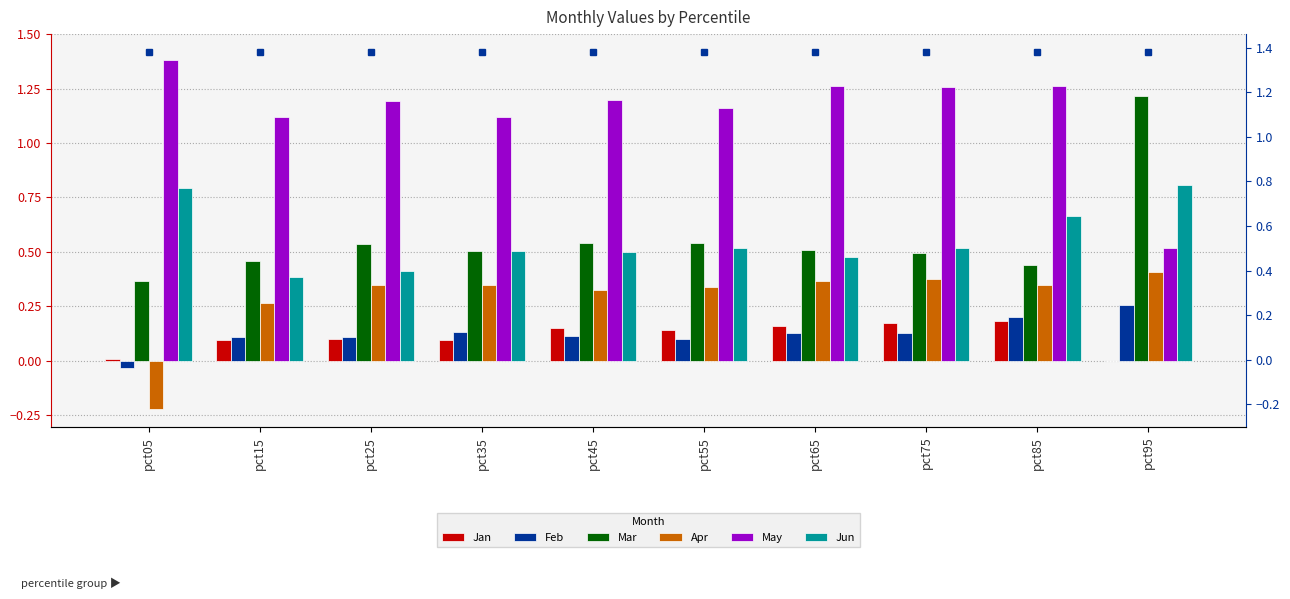

What are all the series names shown in the legend?

Jan, Feb, Mar, Apr, May, Jun